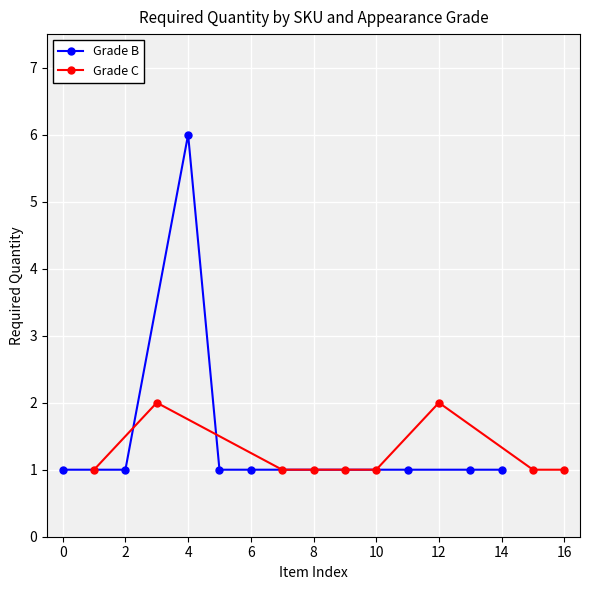

What is the approximate value of Grade B at 4?

6